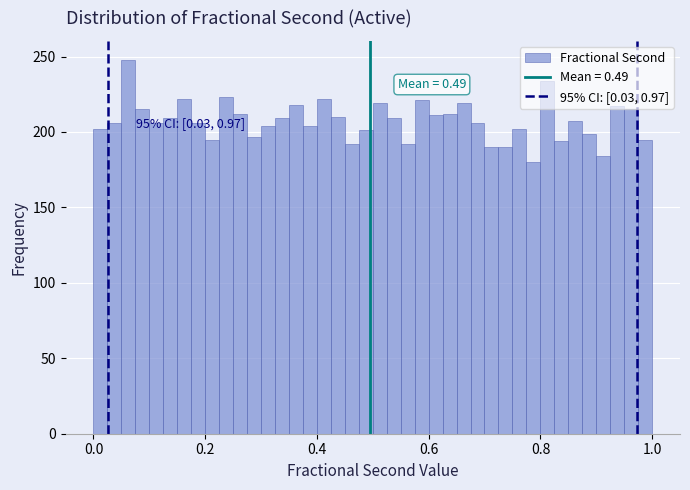

Read against the x-axis, roughly where is the centre of the tallest bar?

0.06